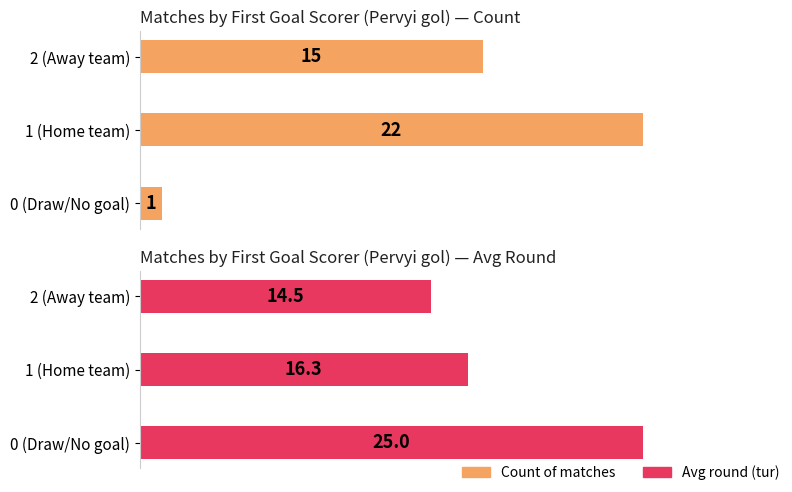

How many values in the Avg round (tur) series exceed 16?

2